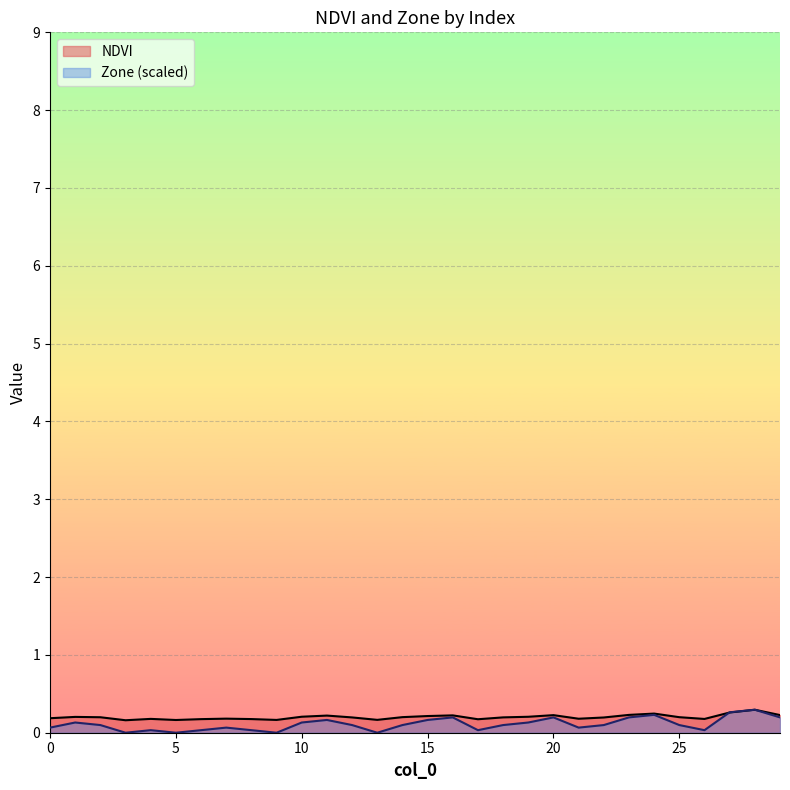

Rank the series by their maximum value, from lowest to highest.

NDVI, Zone